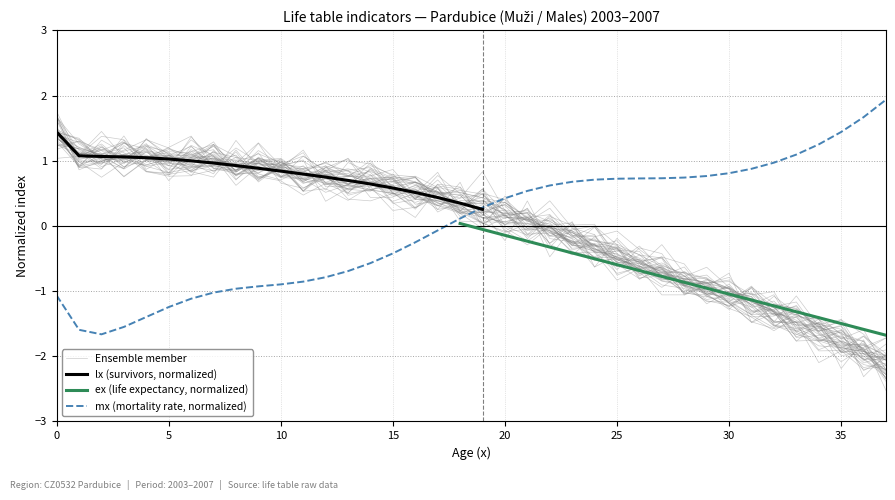

Is the value of lx at 28 greater than the value of ex at 14?

No